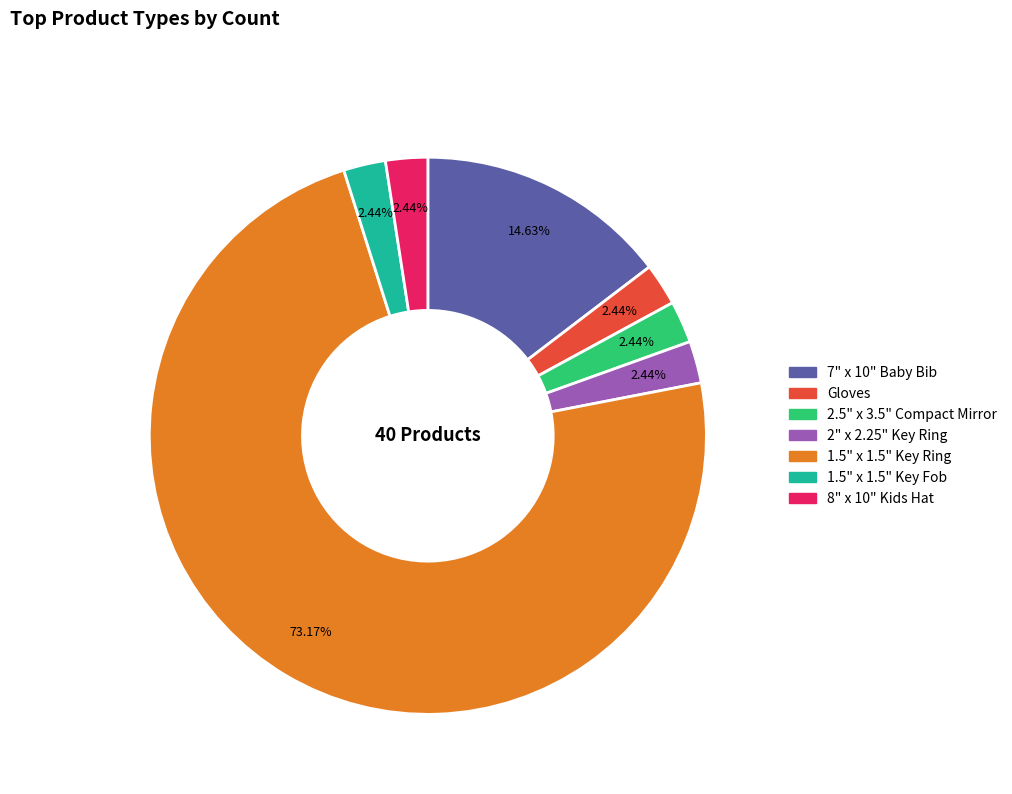

Combined, what portion of the pie is 7" x 10" Baby Bib and 1.5" x 1.5" Key Fob?

17.1%